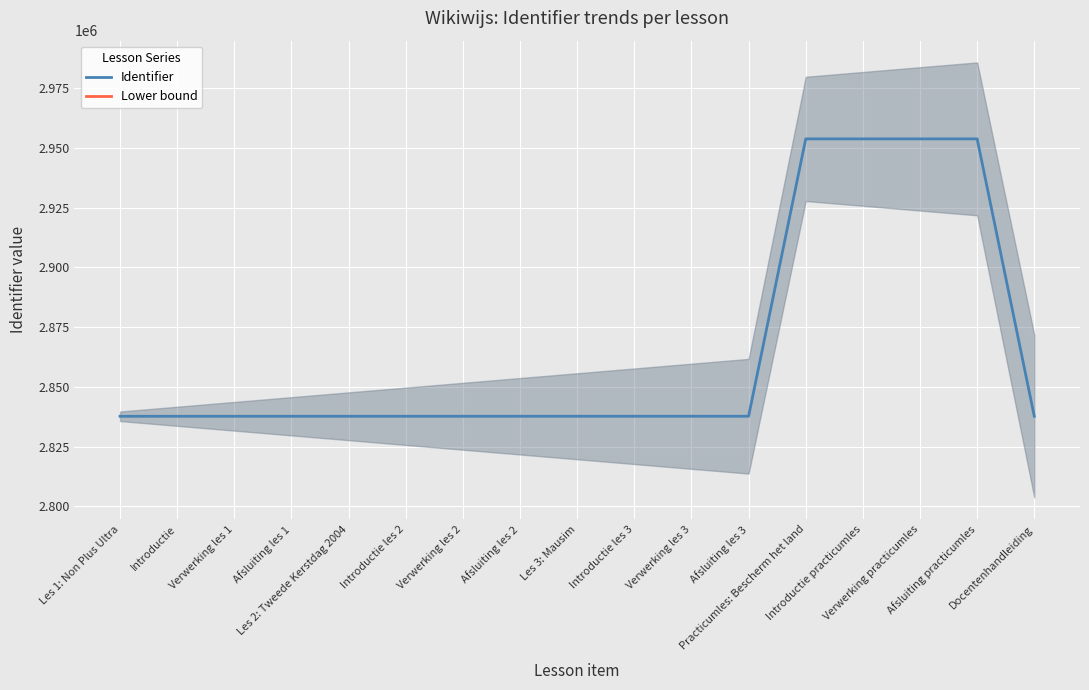

Between Verwerking practicumles and Introductie practicumles, which is larger?

Verwerking practicumles